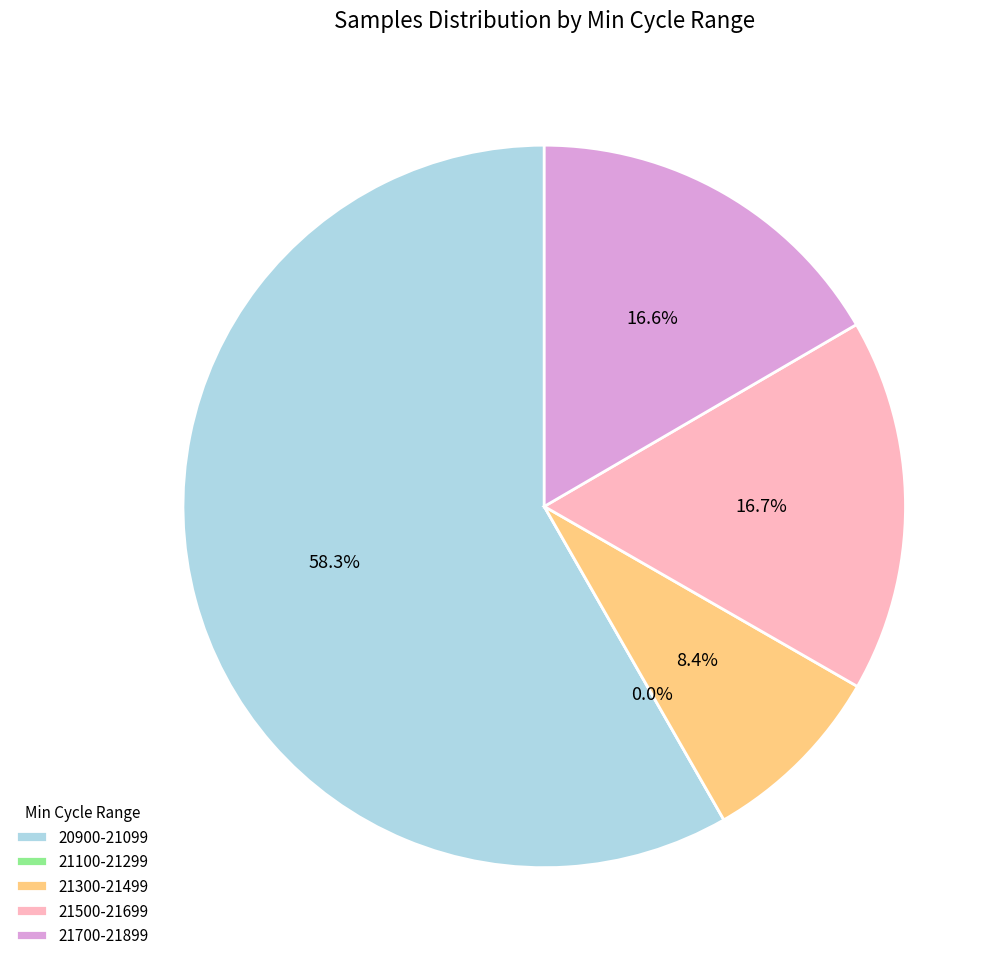

Is 83 the majority of the pie?

No